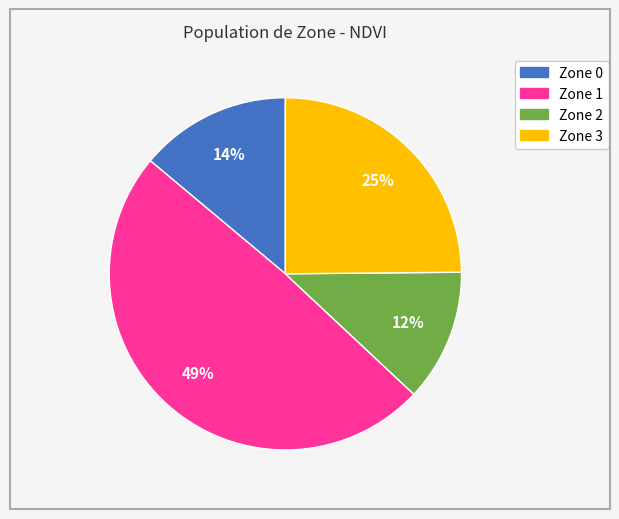

To the nearest percent, what is the difference between the Zone 2 and Zone 3 slice percentages?

13%